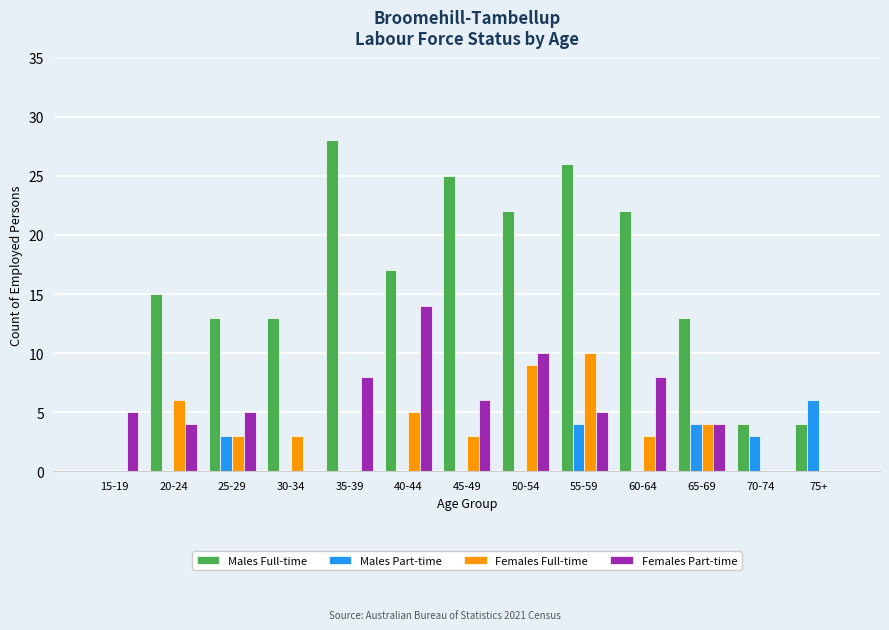

Where is Females Full-time nearest to the value 5?

40-44